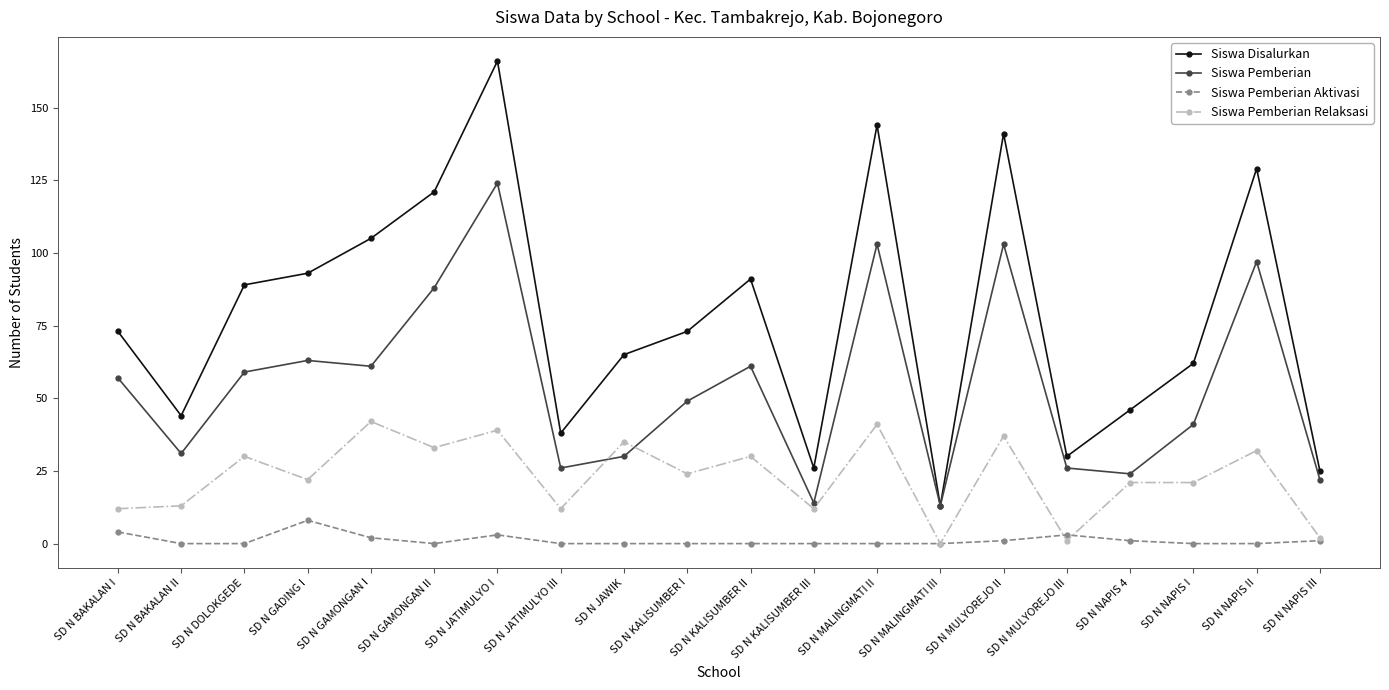

Reading right to left, list all the values displayed in this chart.

Siswa Disalurkan: SD N NAPIS III=25	SD N NAPIS II=129	SD N NAPIS I=62	SD N NAPIS 4=46	SD N MULYOREJO III=30	SD N MULYOREJO II=141	SD N MALINGMATI III=13	SD N MALINGMATI II=144	SD N KALISUMBER III=26	SD N KALISUMBER II=91	SD N KALISUMBER I=73	SD N JAWIK=65	SD N JATIMULYO III=38	SD N JATIMULYO I=166	SD N GAMONGAN II=121	SD N GAMONGAN I=105	SD N GADING I=93	SD N DOLOKGEDE=89	SD N BAKALAN II=44	SD N BAKALAN I=73
Siswa Pemberian: SD N NAPIS III=22	SD N NAPIS II=97	SD N NAPIS I=41	SD N NAPIS 4=24	SD N MULYOREJO III=26	SD N MULYOREJO II=103	SD N MALINGMATI III=13	SD N MALINGMATI II=103	SD N KALISUMBER III=14	SD N KALISUMBER II=61	SD N KALISUMBER I=49	SD N JAWIK=30	SD N JATIMULYO III=26	SD N JATIMULYO I=124	SD N GAMONGAN II=88	SD N GAMONGAN I=61	SD N GADING I=63	SD N DOLOKGEDE=59	SD N BAKALAN II=31	SD N BAKALAN I=57
Siswa Pemberian Aktivasi: SD N NAPIS III=1	SD N NAPIS II=0	SD N NAPIS I=0	SD N NAPIS 4=1	SD N MULYOREJO III=3	SD N MULYOREJO II=1	SD N MALINGMATI III=0	SD N MALINGMATI II=0	SD N KALISUMBER III=0	SD N KALISUMBER II=0	SD N KALISUMBER I=0	SD N JAWIK=0	SD N JATIMULYO III=0	SD N JATIMULYO I=3	SD N GAMONGAN II=0	SD N GAMONGAN I=2	SD N GADING I=8	SD N DOLOKGEDE=0	SD N BAKALAN II=0	SD N BAKALAN I=4
Siswa Pemberian Relaksasi: SD N NAPIS III=2	SD N NAPIS II=32	SD N NAPIS I=21	SD N NAPIS 4=21	SD N MULYOREJO III=1	SD N MULYOREJO II=37	SD N MALINGMATI III=0	SD N MALINGMATI II=41	SD N KALISUMBER III=12	SD N KALISUMBER II=30	SD N KALISUMBER I=24	SD N JAWIK=35	SD N JATIMULYO III=12	SD N JATIMULYO I=39	SD N GAMONGAN II=33	SD N GAMONGAN I=42	SD N GADING I=22	SD N DOLOKGEDE=30	SD N BAKALAN II=13	SD N BAKALAN I=12